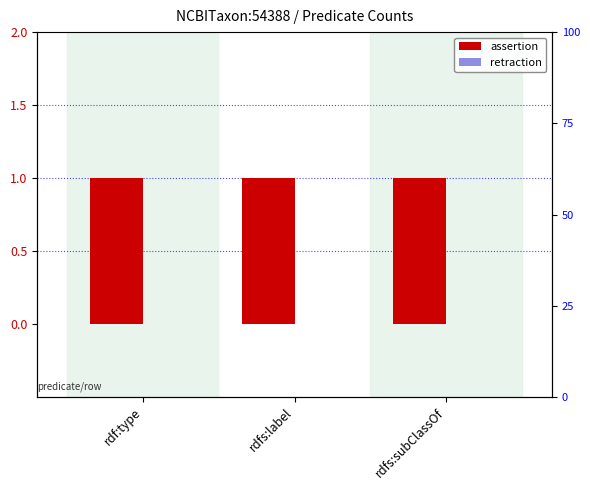

Rank the series by their maximum value, from highest to lowest.

assertion, retraction